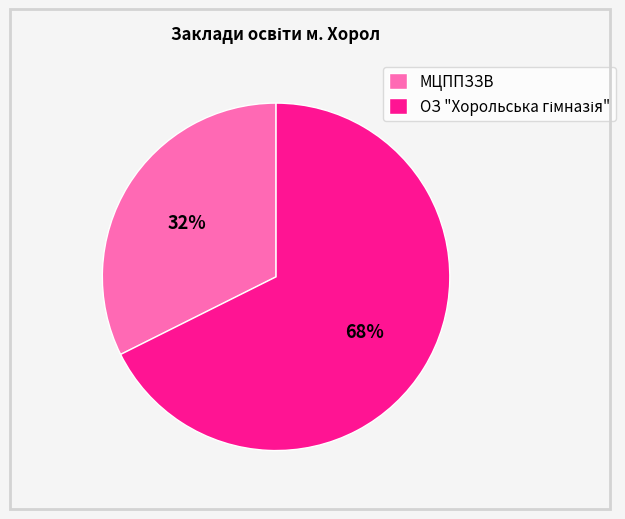

To the nearest percent, what percentage of the pie is МЦППЗЗВ?

32%